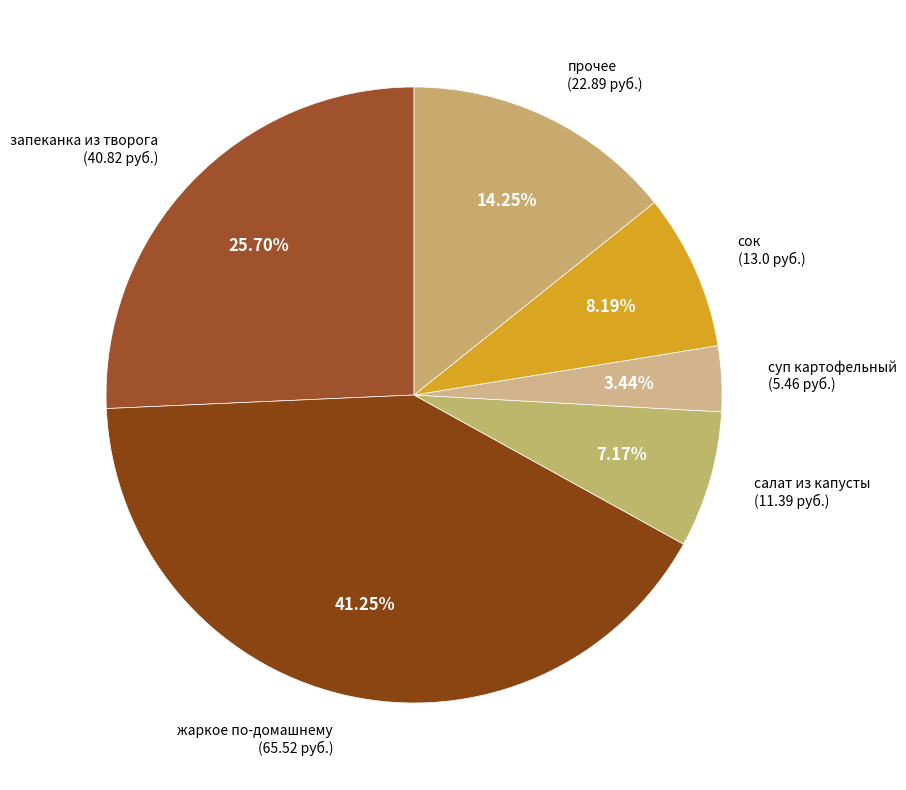

Which has a higher value, жаркое по-домашнему (65.52 руб.) or салат из капусты (11.39 руб.)?

жаркое по-домашнему (65.52 руб.)